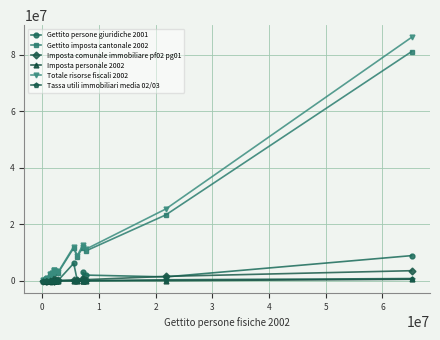

Which series has the widest spread of values?

Totale risorse fiscali 2002